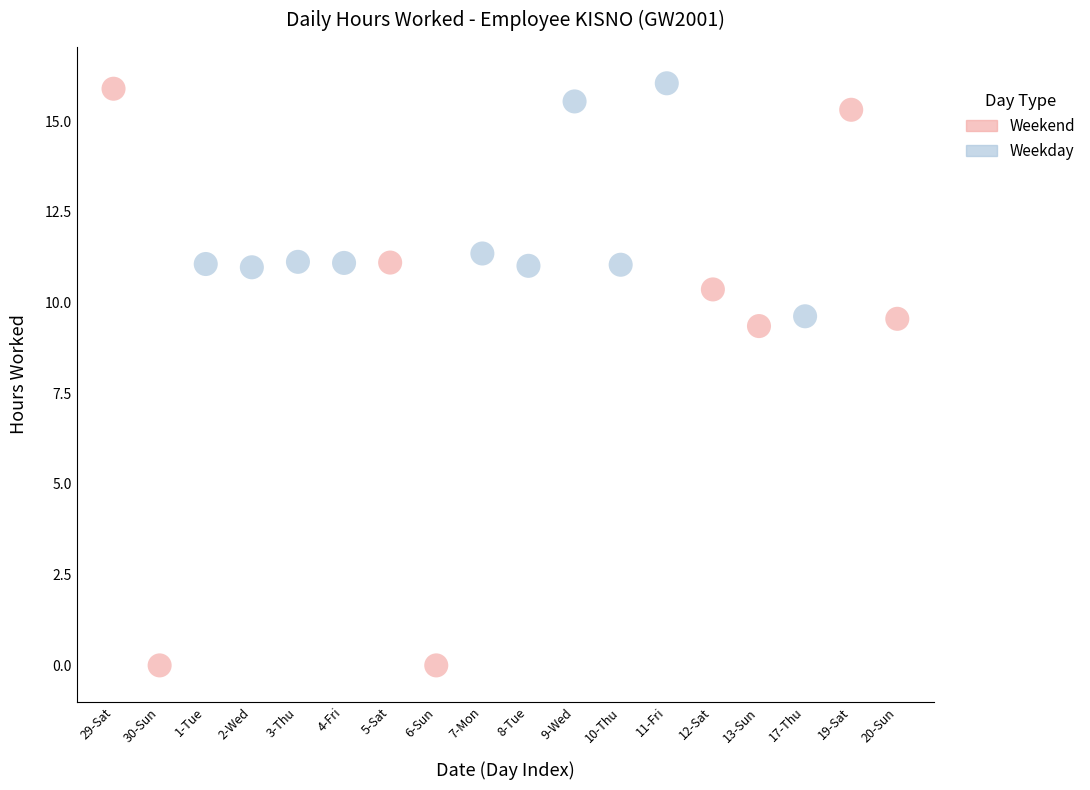

Which series has the widest spread of Y values?

Weekend